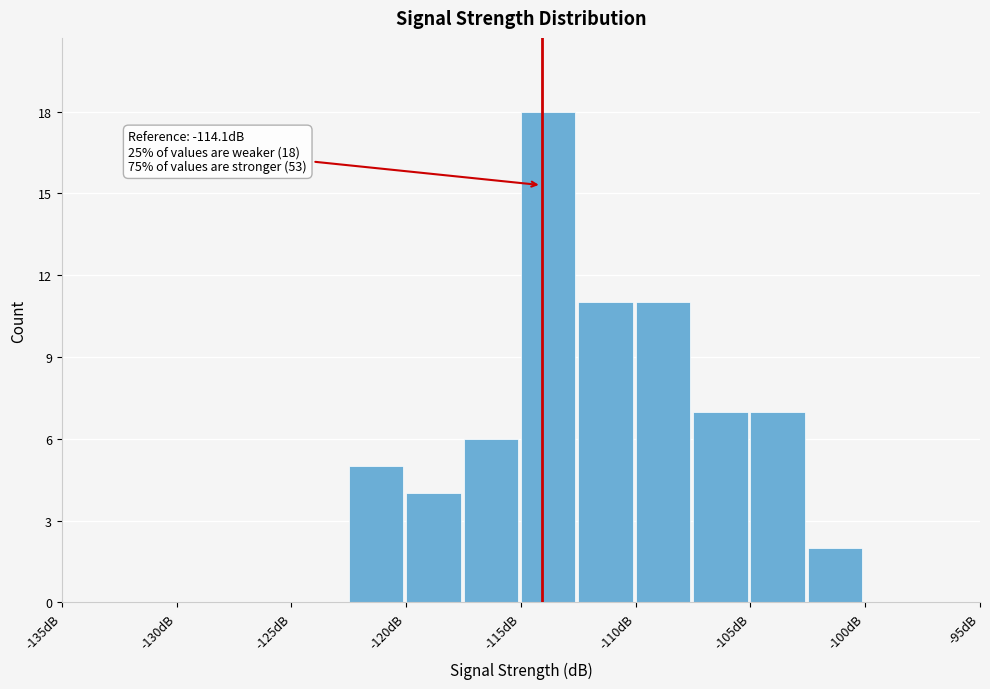

Which range on the x-axis has the tallest bar?

-115.0 to -112.5